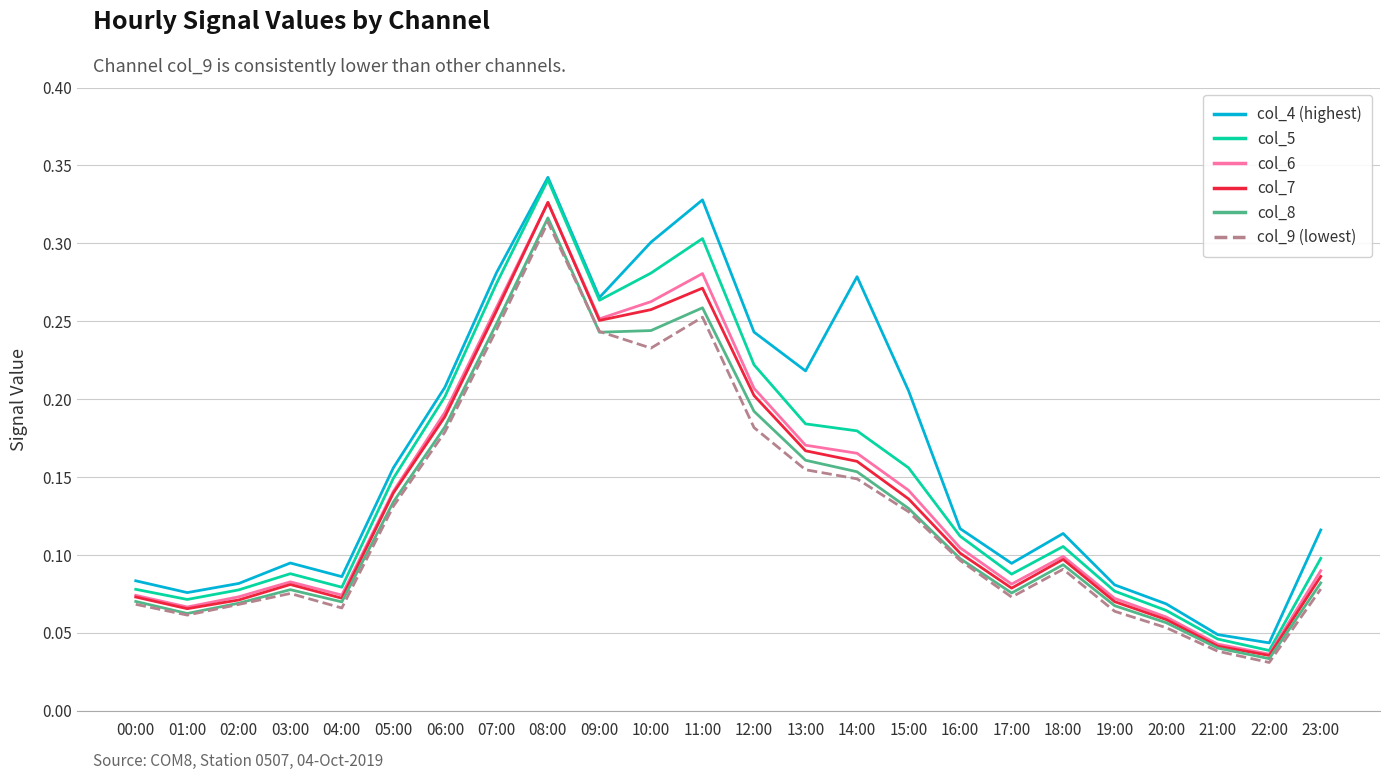

How many categories are shown in the chart?

24